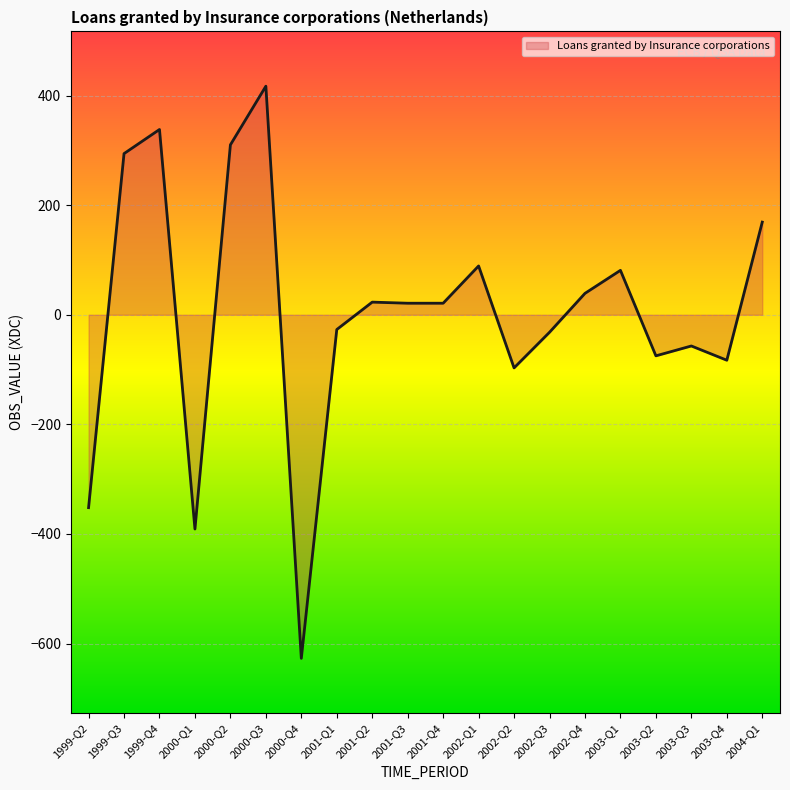

Approximately how many times larger is the value at 2000-Q2 compared to 2003-Q1?

3.8